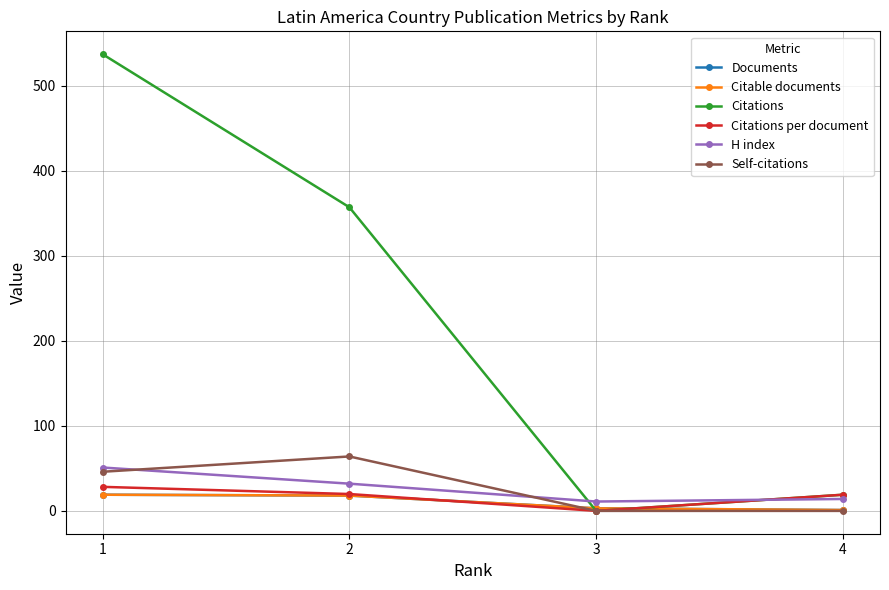

What are all the series names shown in the legend?

Documents, Citable documents, Citations, Citations per document, H index, Self-citations